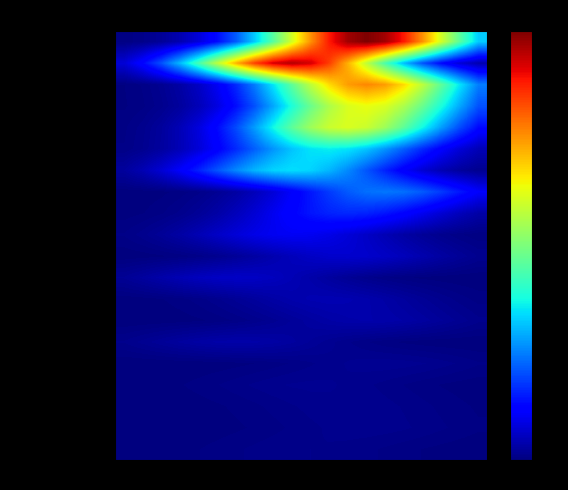

What is the greatest value displayed?

1.0